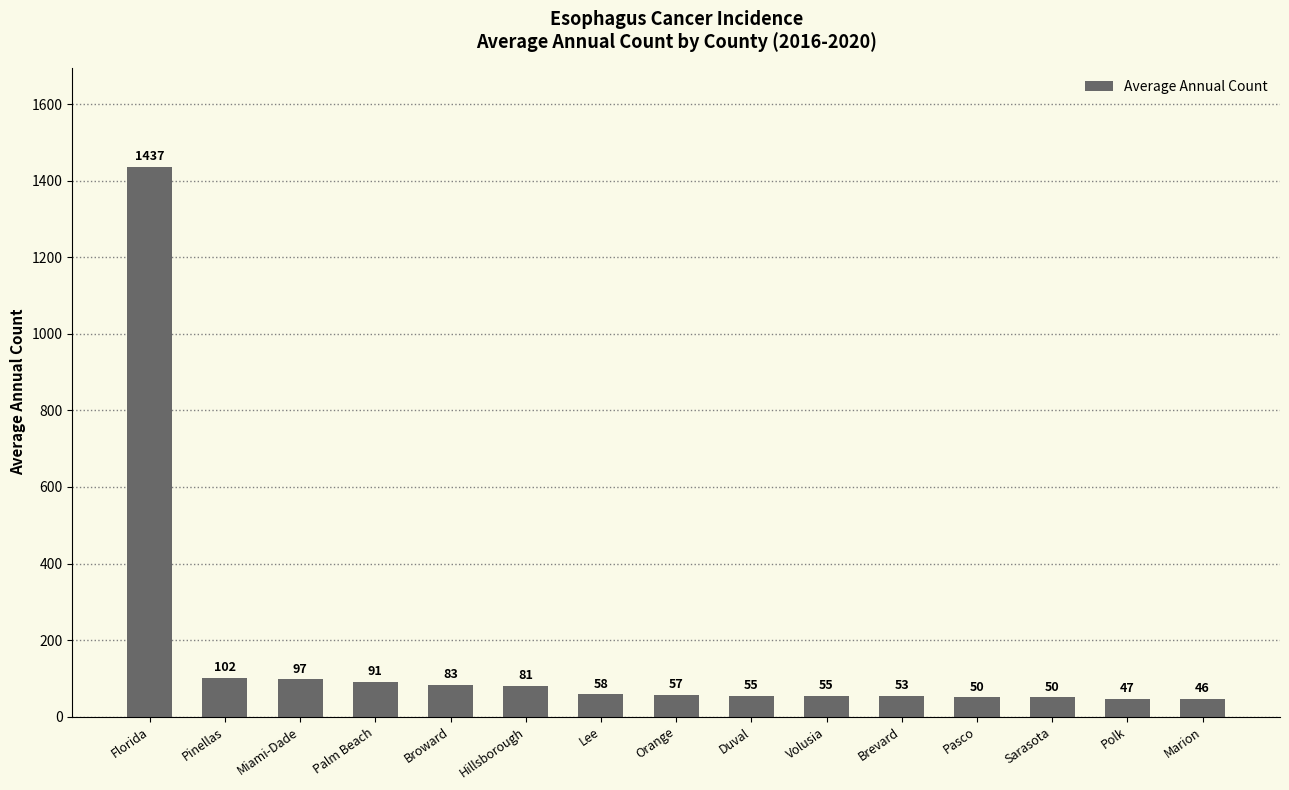

At which category does the chart reach its minimum across all series?

Marion